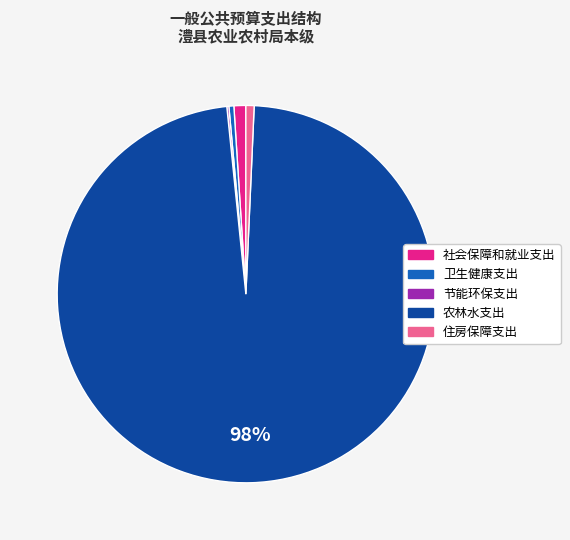

Which slice represents more than half of the pie?

农林水支出